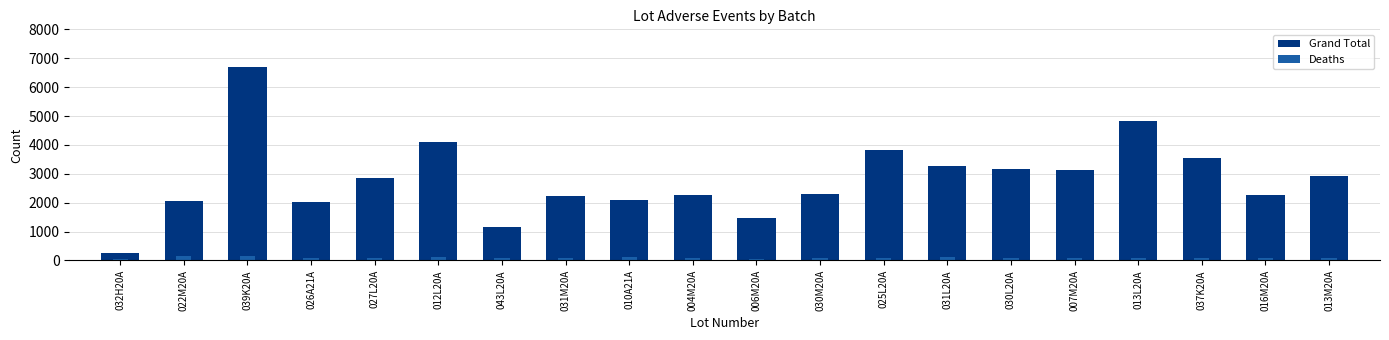

At 037K20A, list the series in order from smallest to largest.

Deaths, Grand Total